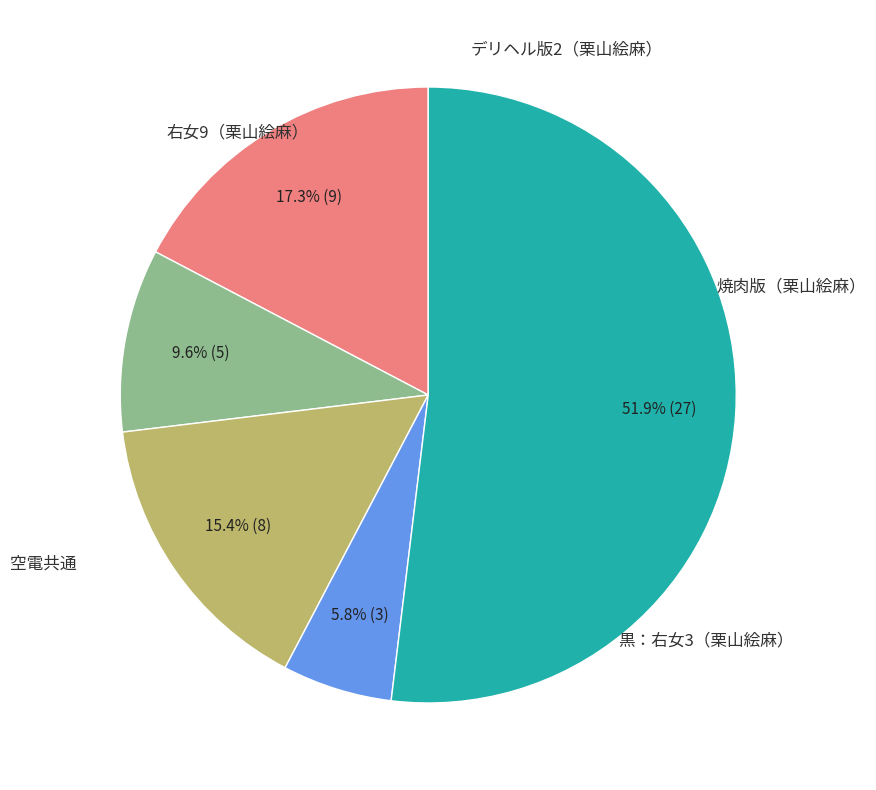

Is there any slice that represents more than half of the pie?

Yes